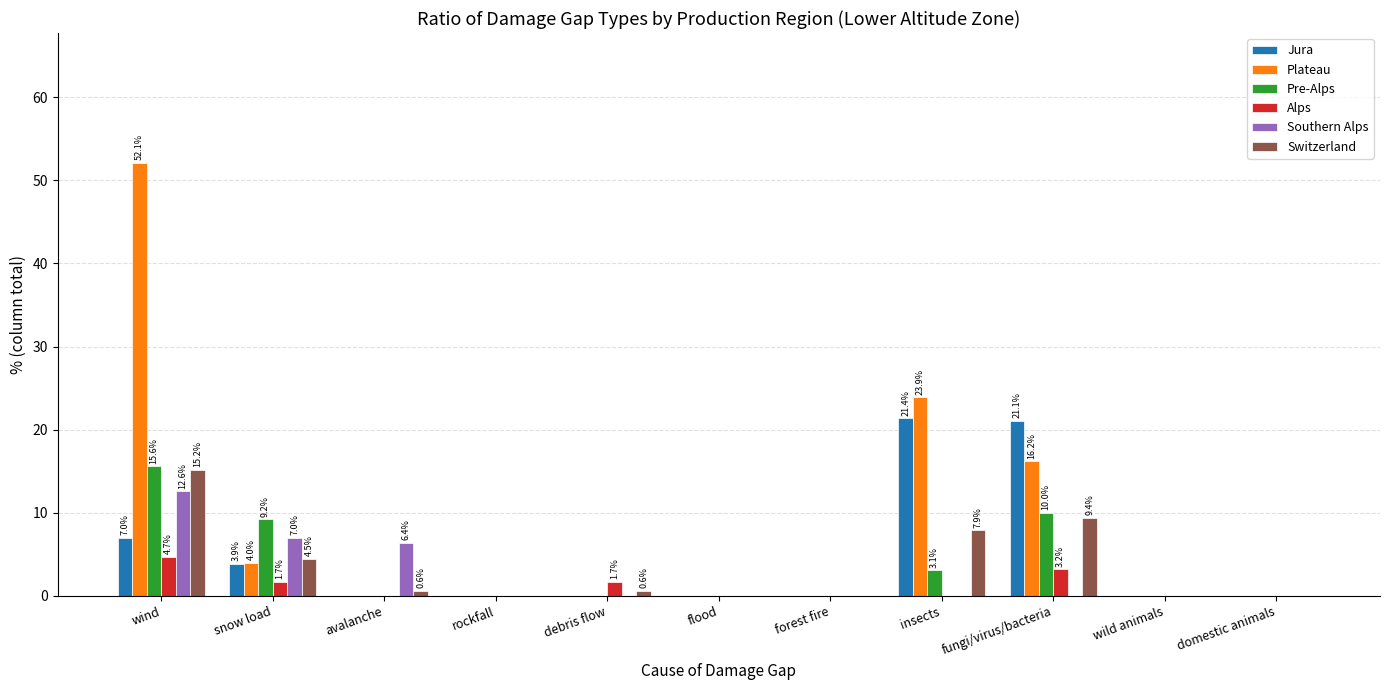

How many groups of bars are there?

11